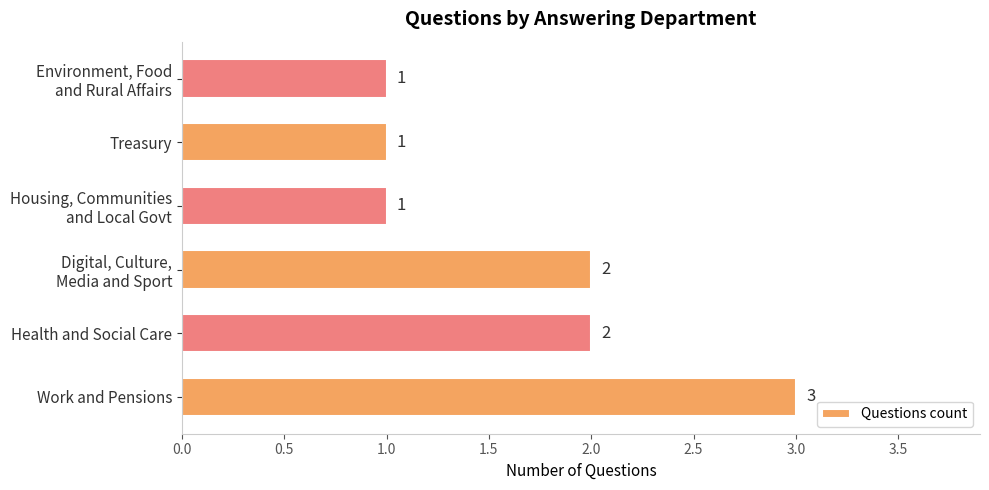

Count the number of data series in this chart.

1